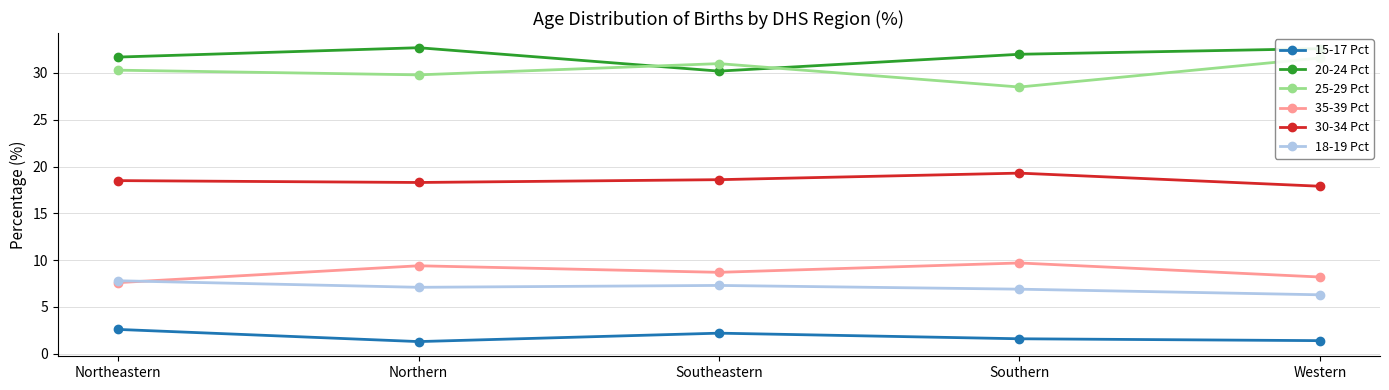

What position from the right is Southern?

2